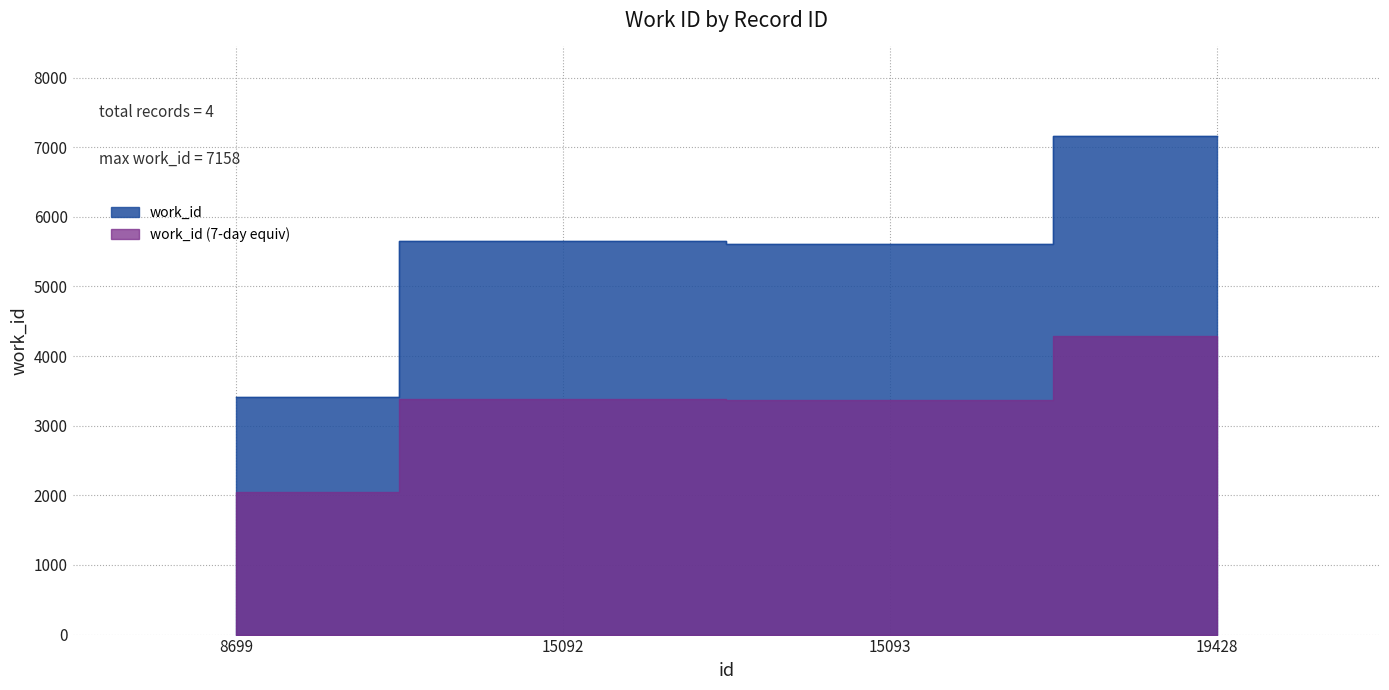

What is the change in value from 8699 to 15092?

+2238